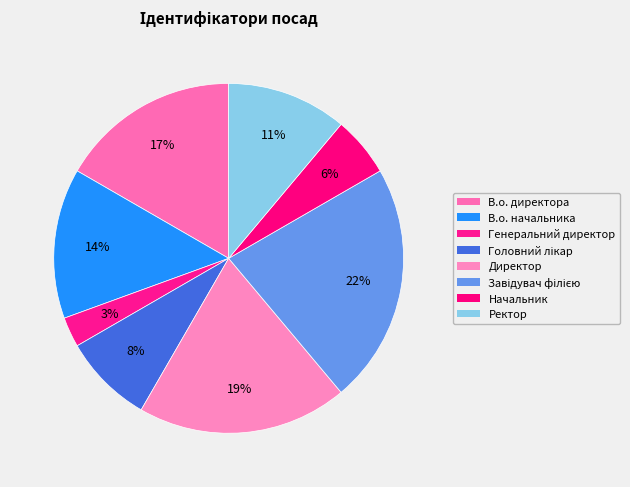

Approximately how many times larger is the value at Ректор compared to Директор?

0.6